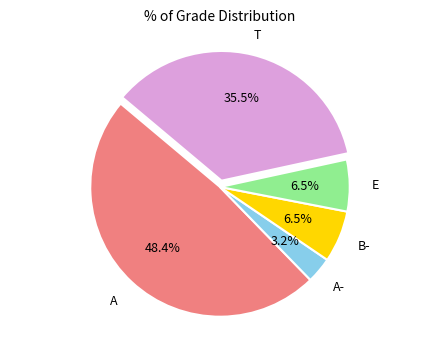

To the nearest percent, what is the average slice percentage?

20%